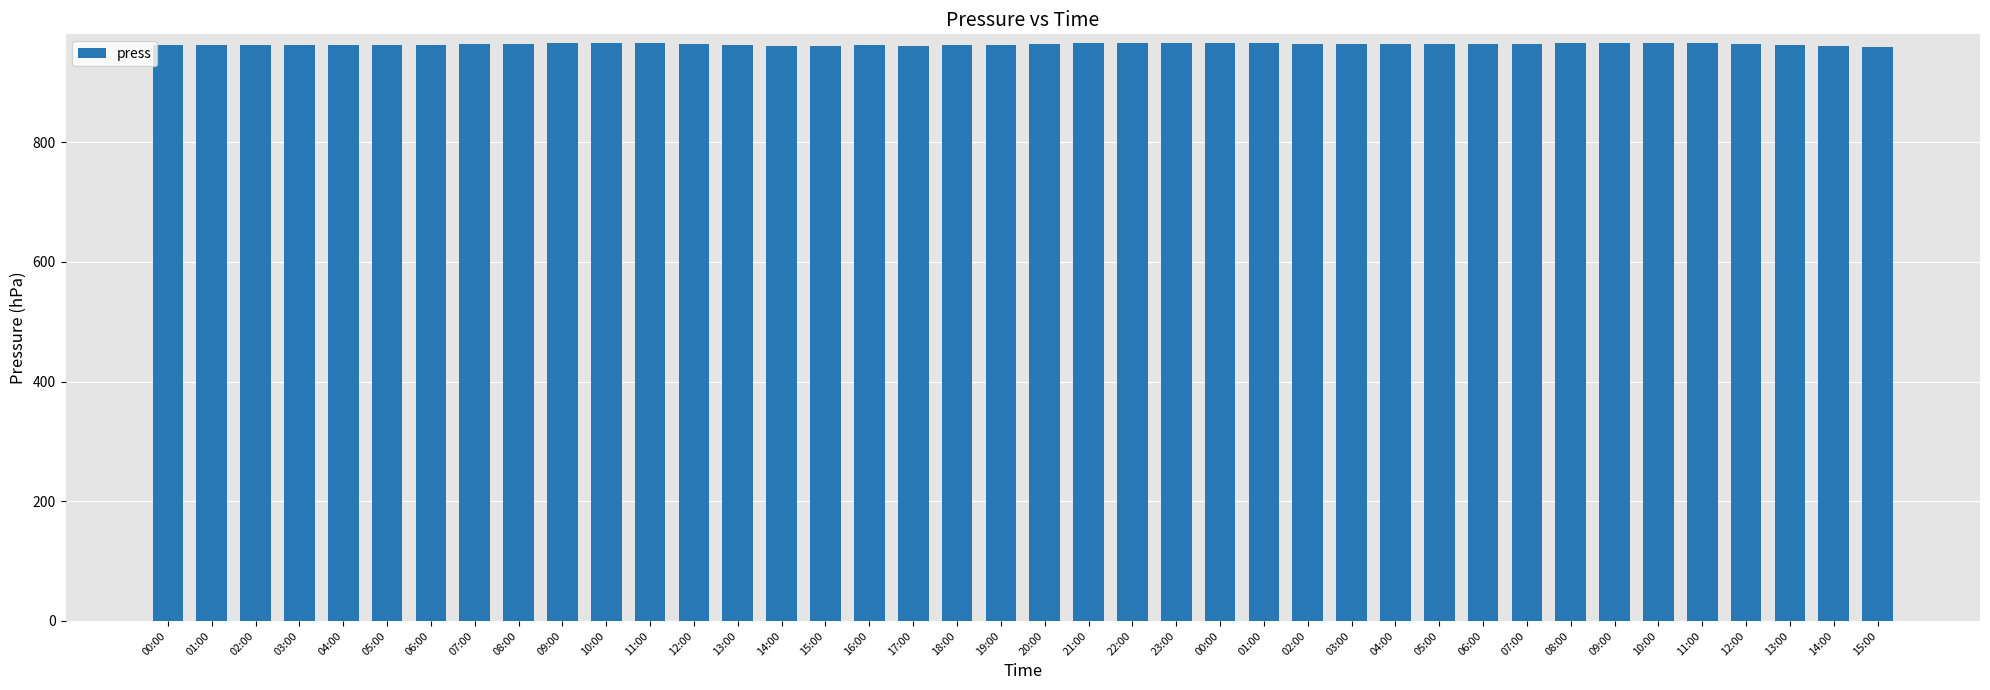

What is the sum of all values?

38538